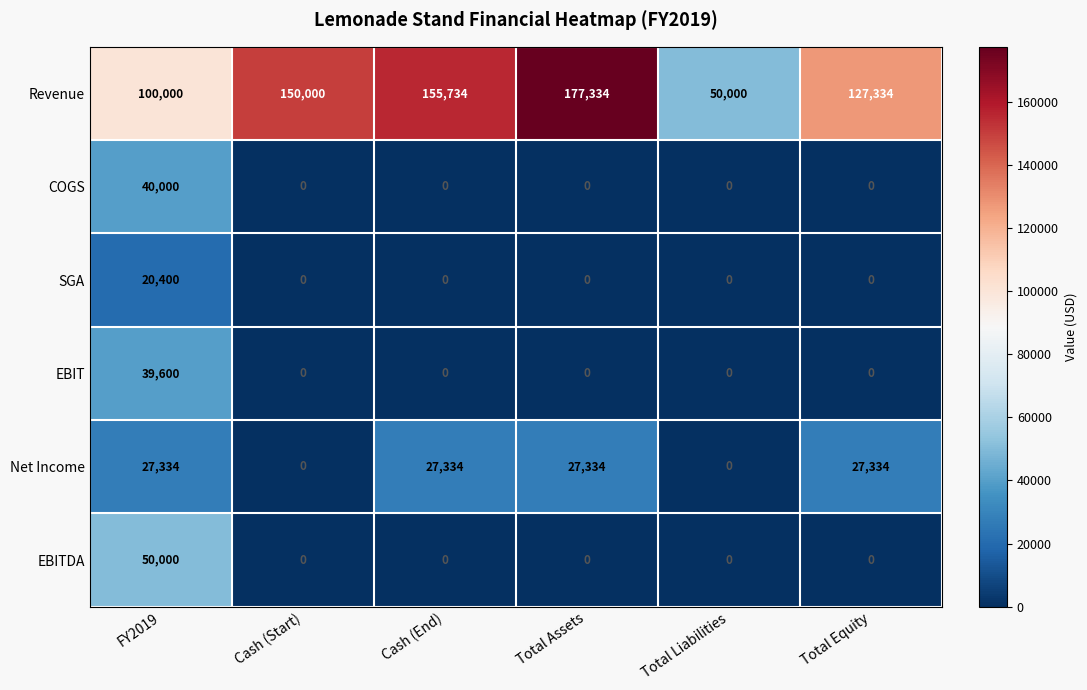

Is it true that EBITDA equals 50000 at FY2019?

True